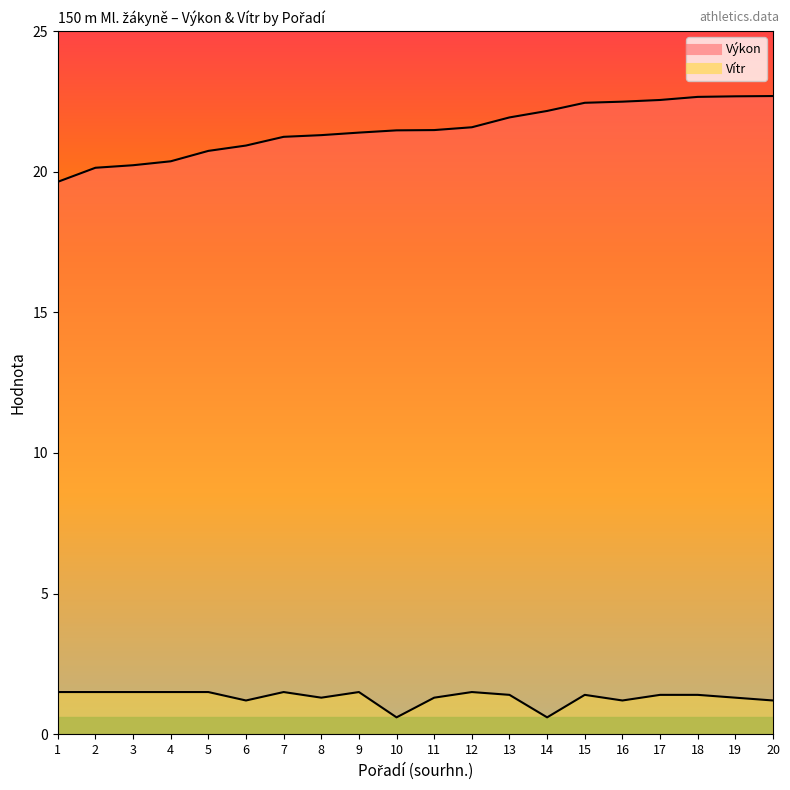

True or false: Vítr and Výkon intersect in this chart.

False